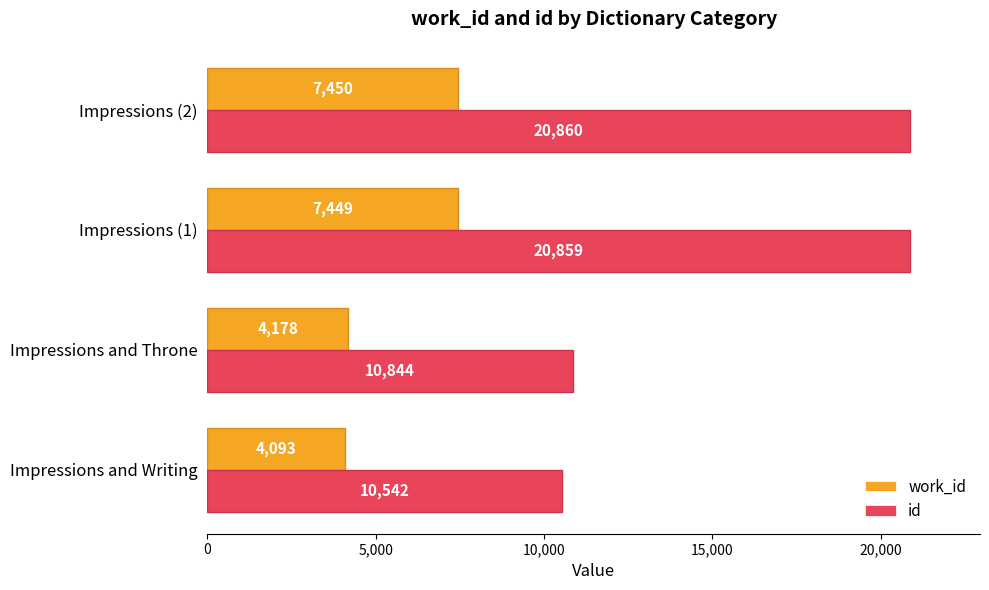

What is the highest value of the work_id series?

7450